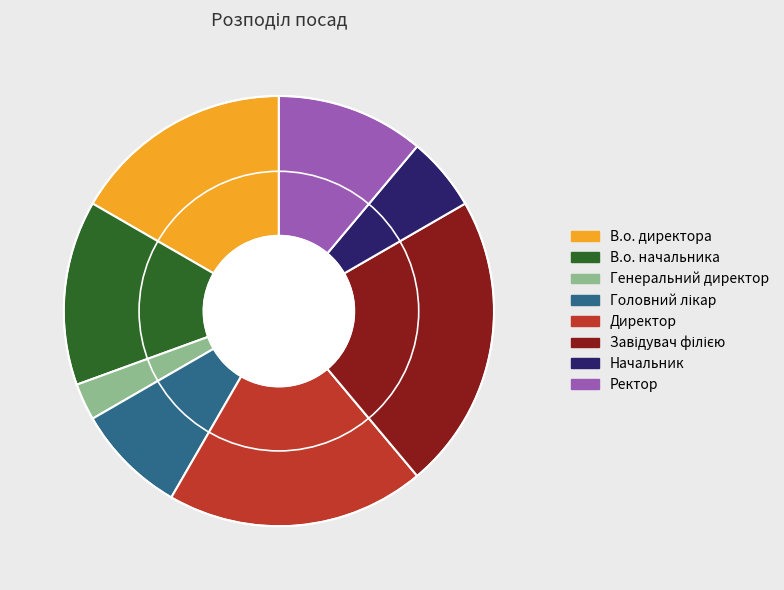

To the nearest percent, what is the difference between the Завідувач філією and В.о. директора slice percentages?

6%